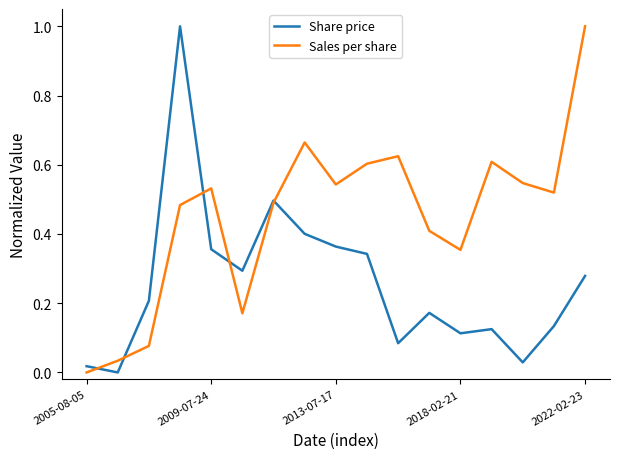

What is the highest value of the Share price series?

1.0